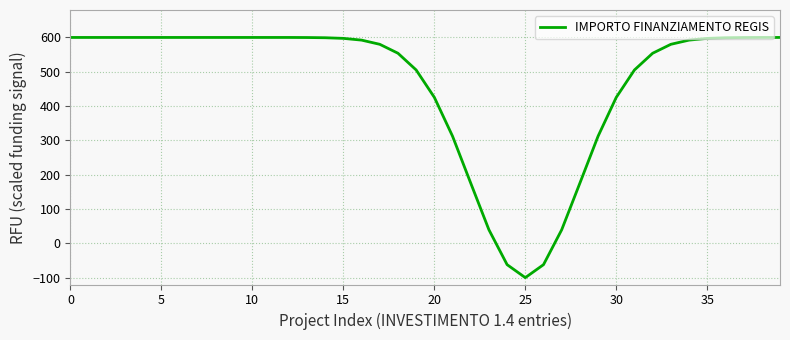

What is the maximum value shown in the chart?

600.0